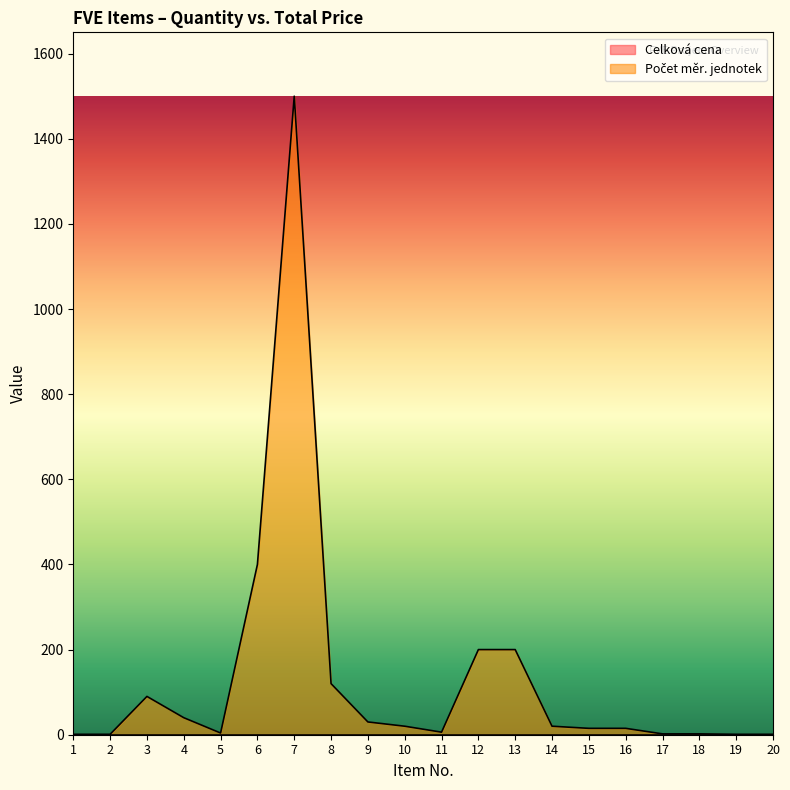

Does the chart display data point markers on the line(s)?

No